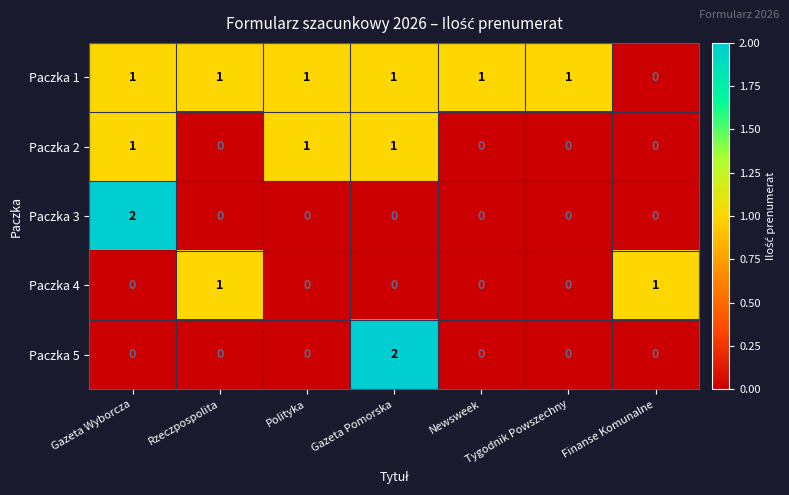

Which series has the largest total across all categories?

Paczka 1